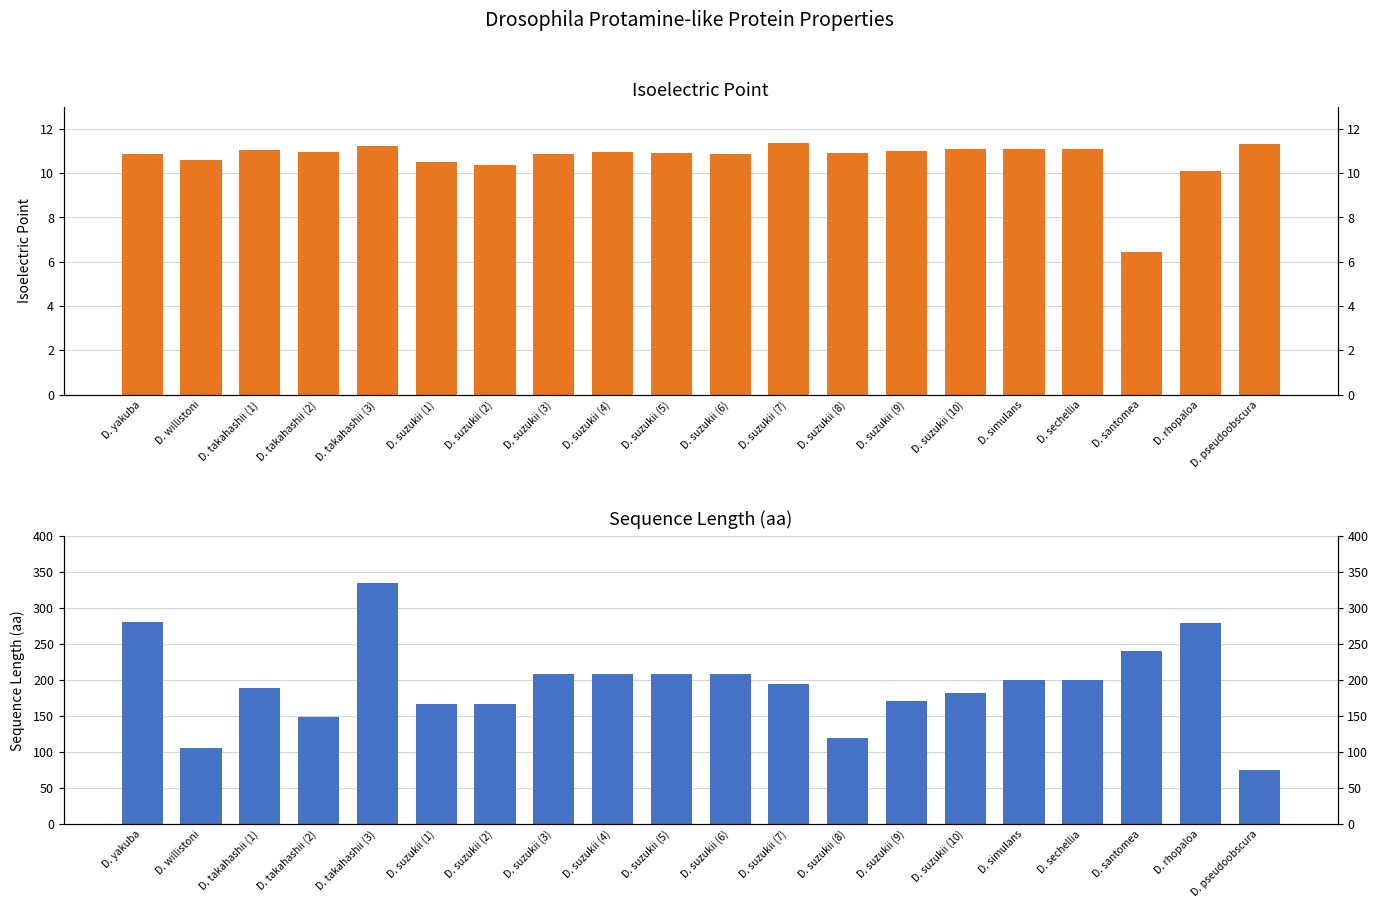

Reading left to right, list all the values displayed in this chart.

Isoelectric Point: 10.9	10.6	11.0	11.0	11.2	10.5	10.4	10.9	10.9	10.9	10.9	11.4	10.9	11.0	11.1	11.1	11.1	6.4	10.1	11.3
Sequence Length: 281.0	106.0	189.0	148.0	335.0	167.0	167.0	208.0	208.0	208.0	208.0	195.0	120.0	171.0	182.0	200.0	200.0	240.0	279.0	75.0